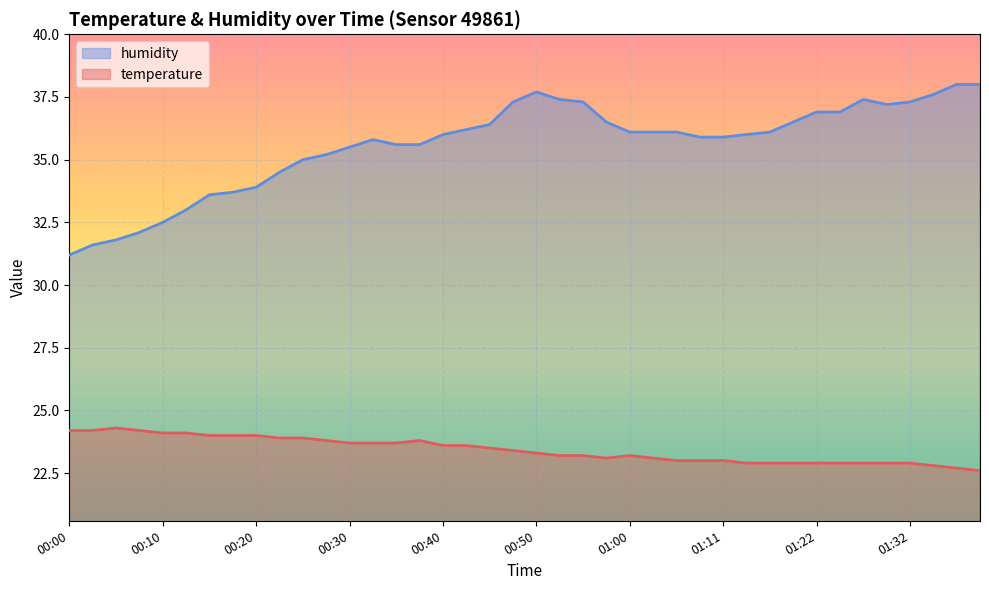

How many data points in humidity are above 36?

20